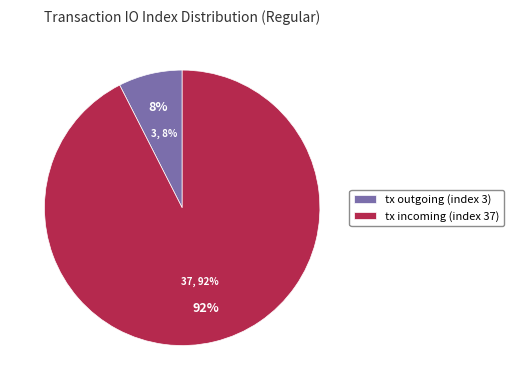

How many segments does this pie chart have?

2